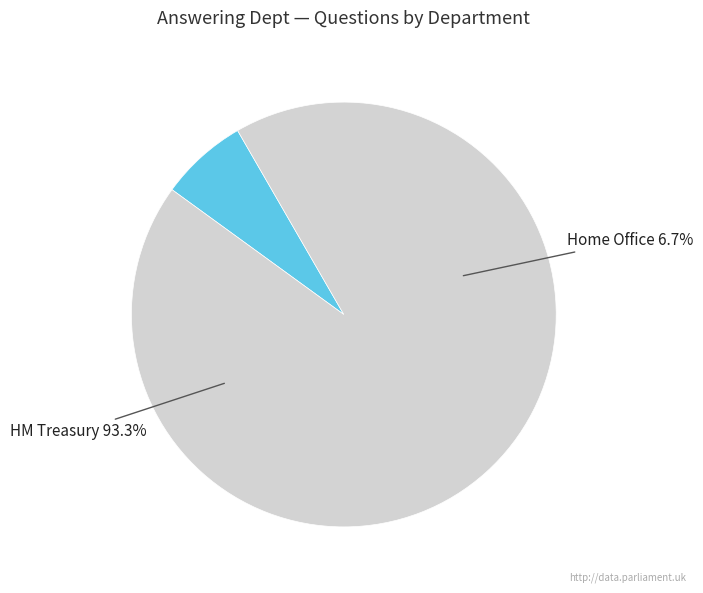

Which slice represents more than half of the pie?

HM Treasury